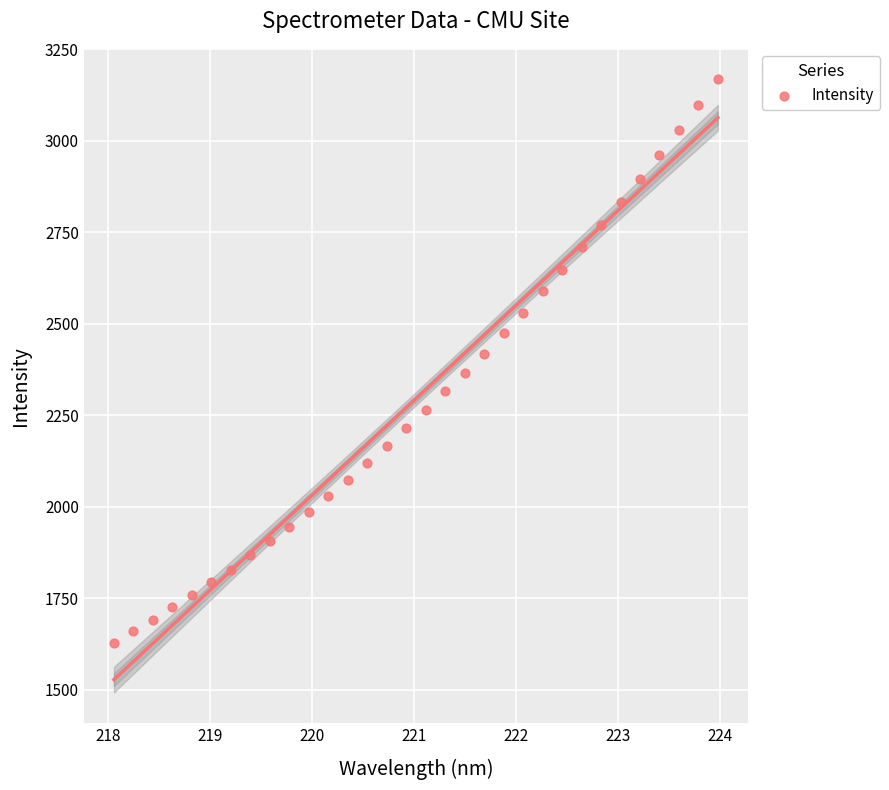

What is the range of X values (max minus min)?

5.9